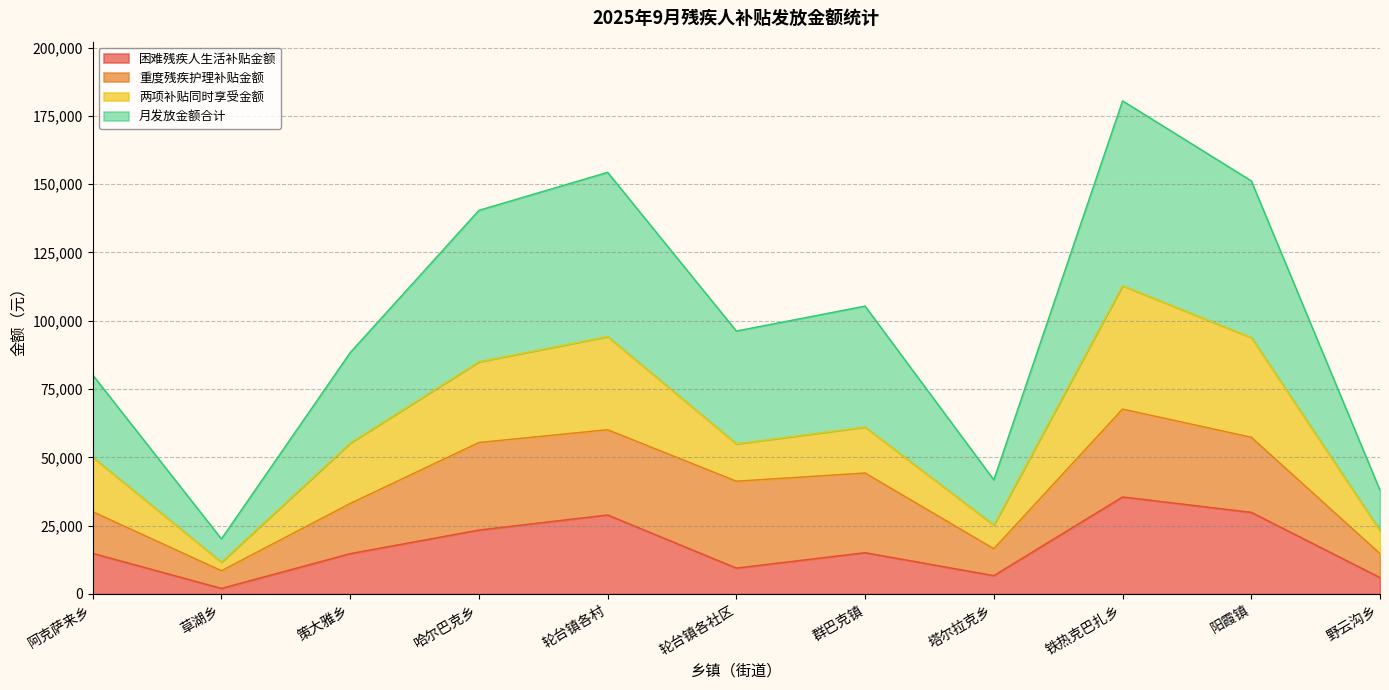

True or false: 困难残疾人生活补贴金额 and 月发放金额合计 cross at least once.

False